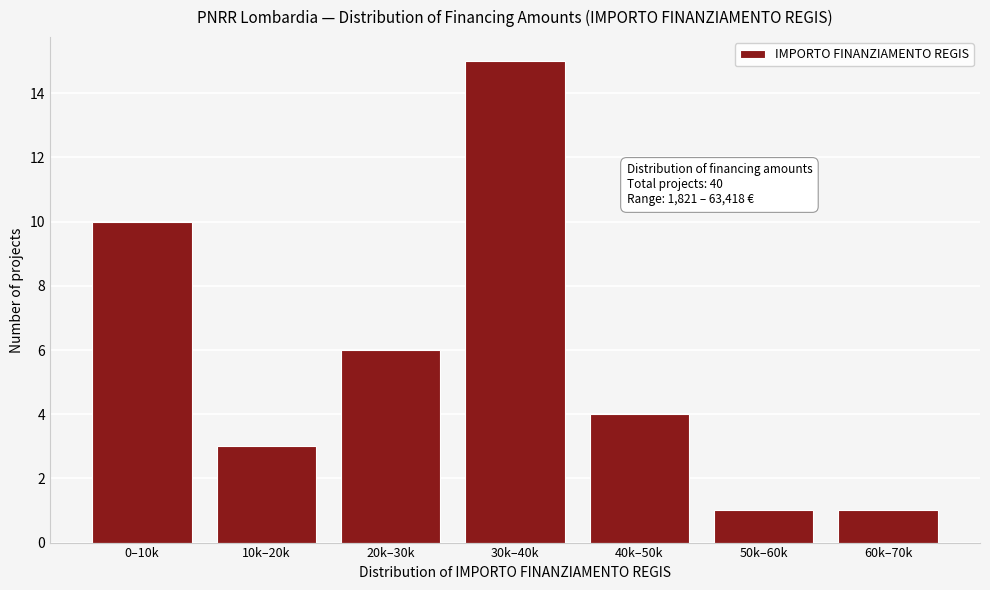

Reading left to right, transcribe all the data shown in this chart.

10	3	6	15	4	1	1